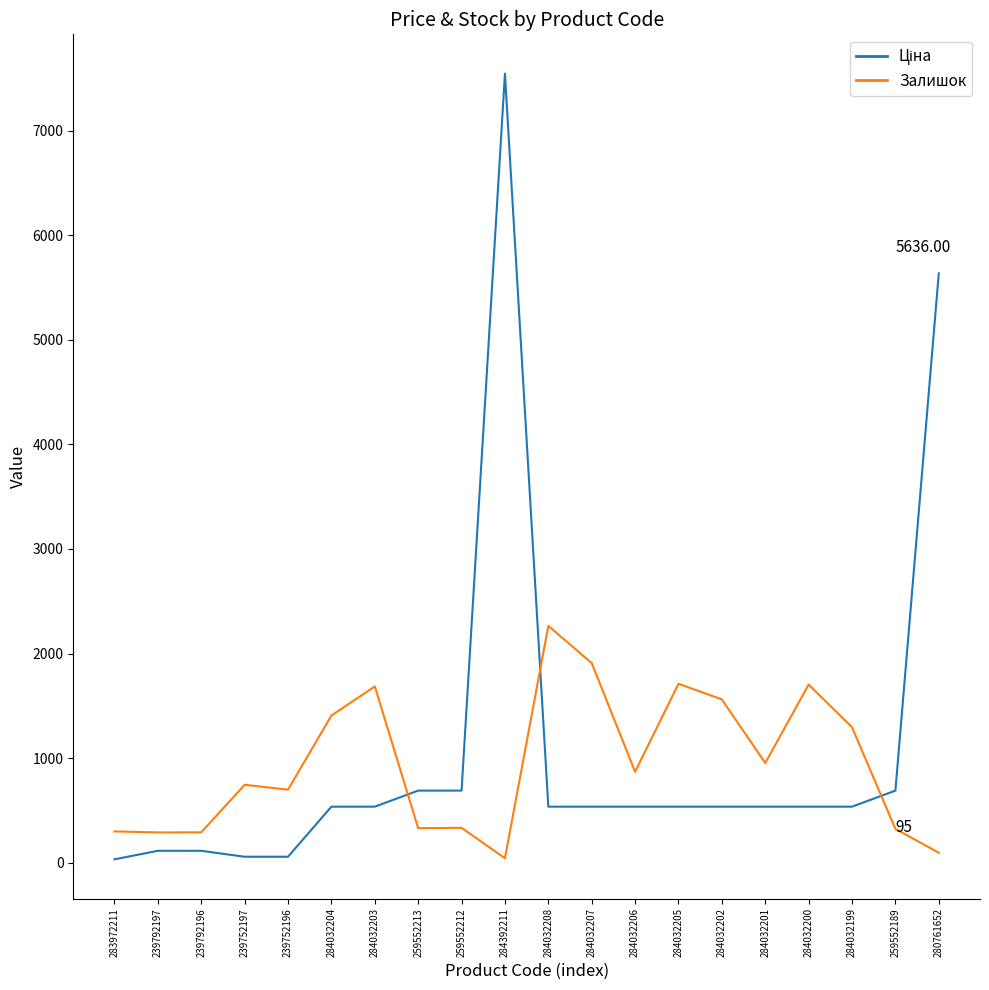

What is the difference between the highest and lowest values at 284032208?

1729.6